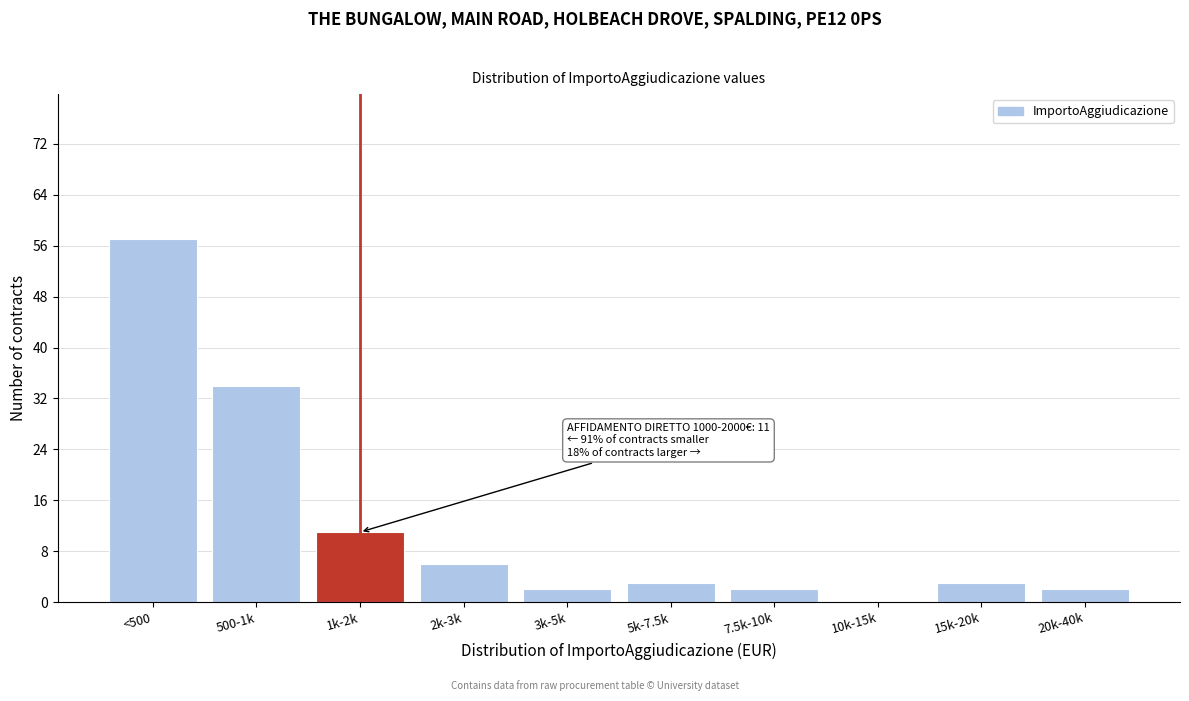

Reading left to right, extract all data points from this chart.

<500=57	500-1k=34	1k-2k=11	2k-3k=6	3k-5k=2	5k-7.5k=3	7.5k-10k=2	10k-15k=0	15k-20k=3	20k-40k=2